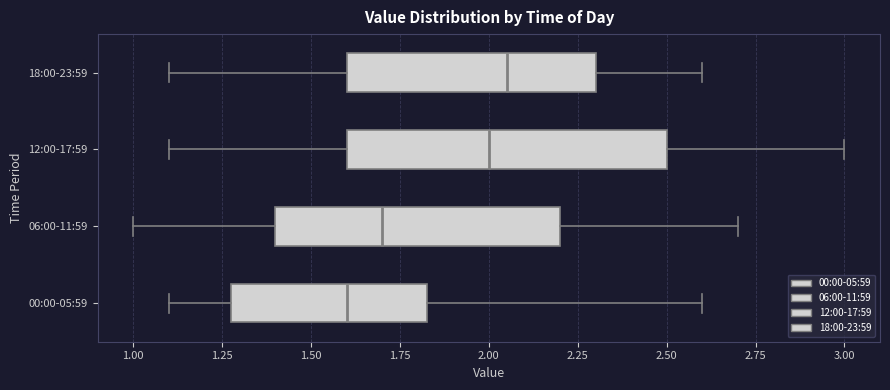

Comparing the boxes themselves (not the whiskers), which one is the widest?

12:00-17:59